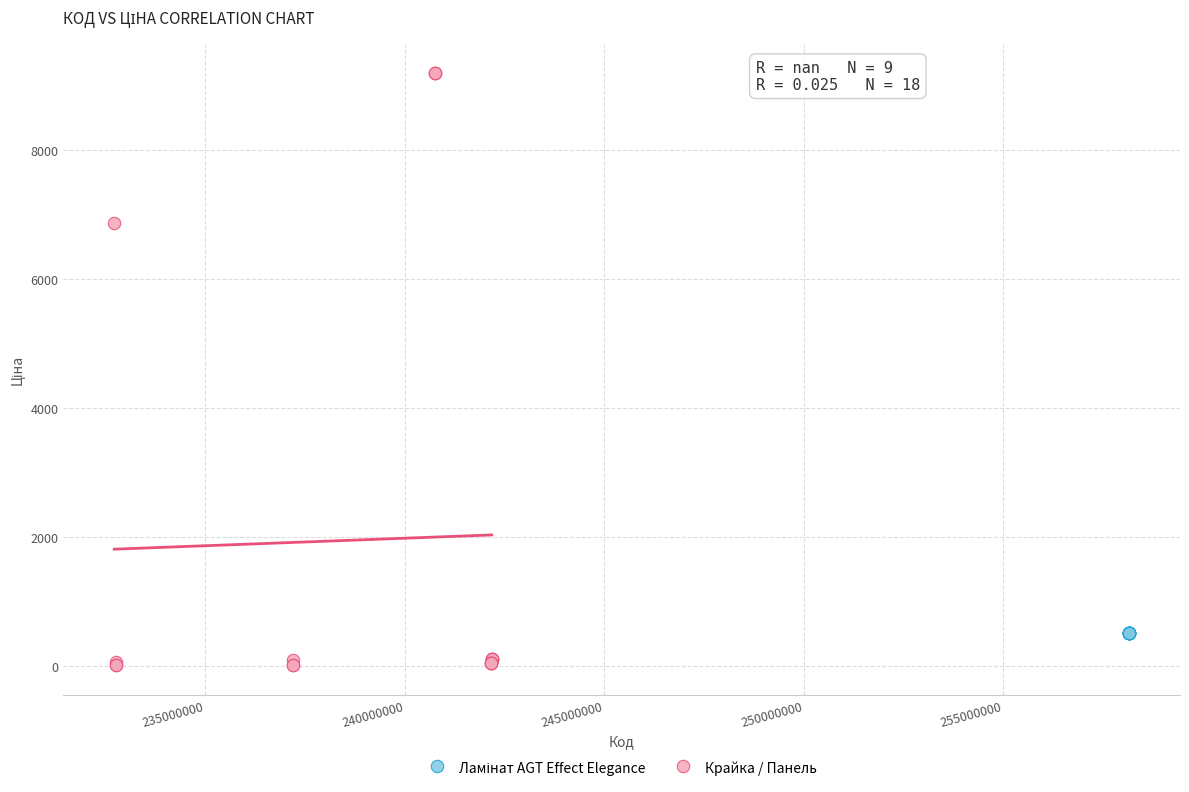

Which series contains the highest Y value?

Крайка / Панель